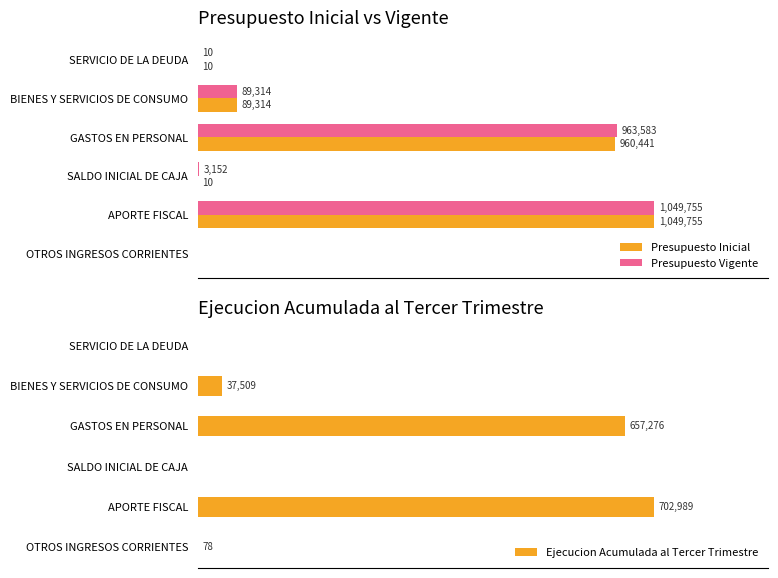

At how many categories does at least one series exceed 169647?

2